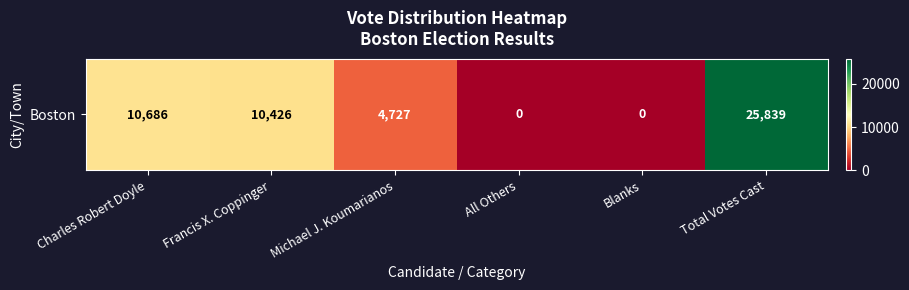

What is the difference between the values at Charles Robert Doyle and All Others?

10686